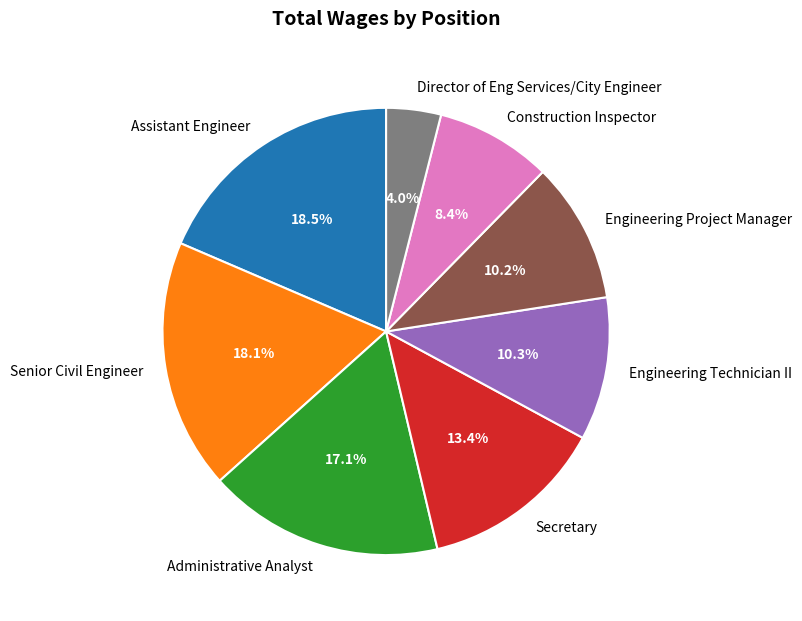

Combined, what portion of the pie is Construction Inspector and Engineering Project Manager?

18.6%